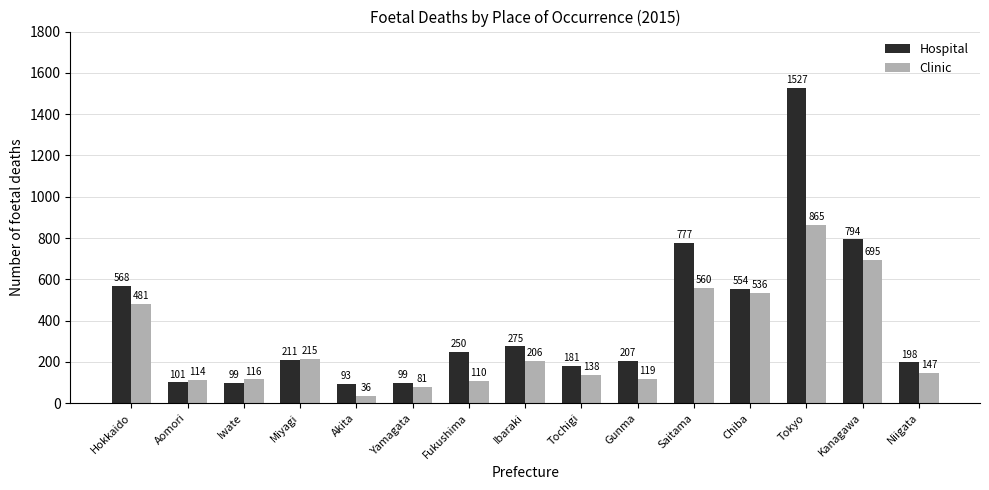

Rank the series by their average value, from highest to lowest.

Hospital, Clinic